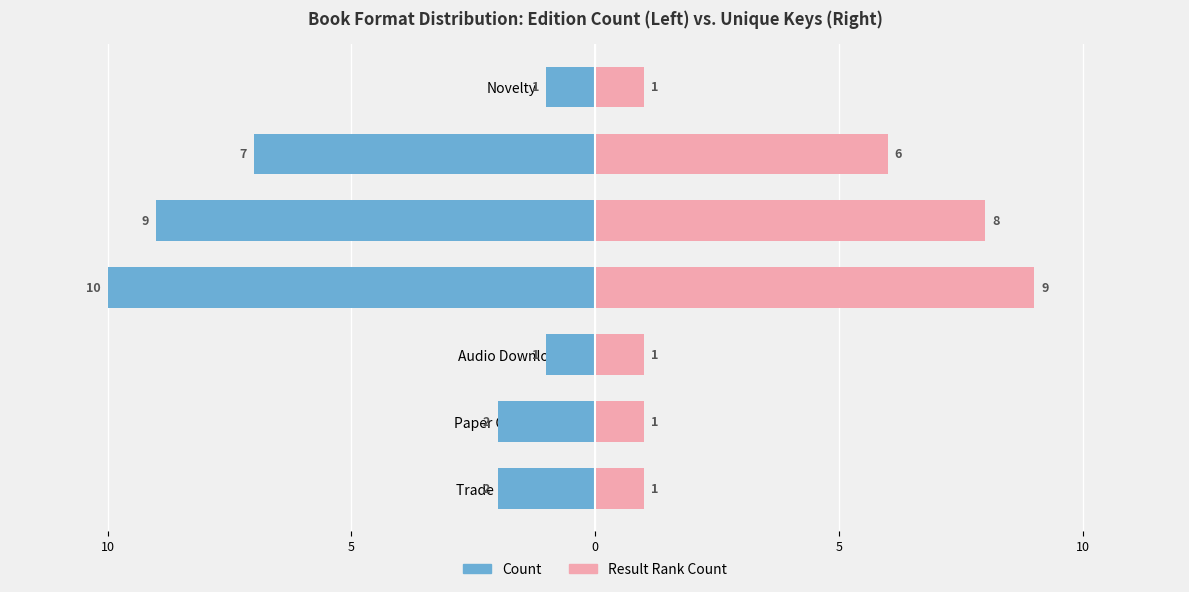

What is the difference between the second highest and second lowest values in the Count series?

8